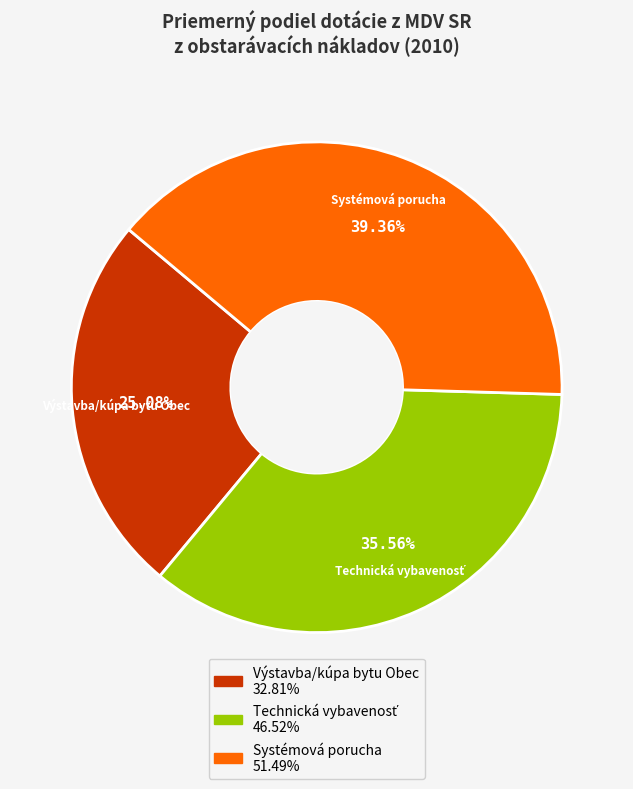

How many segments does this pie chart have?

3